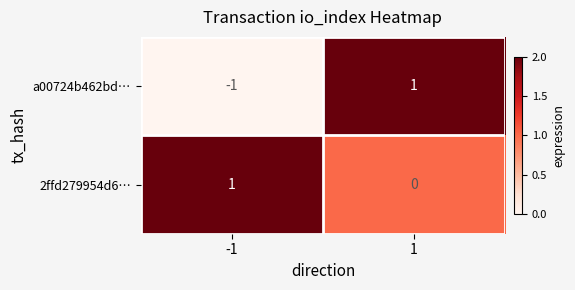

Is it true that 2ffd279954d6… equals 1 at -1?

True